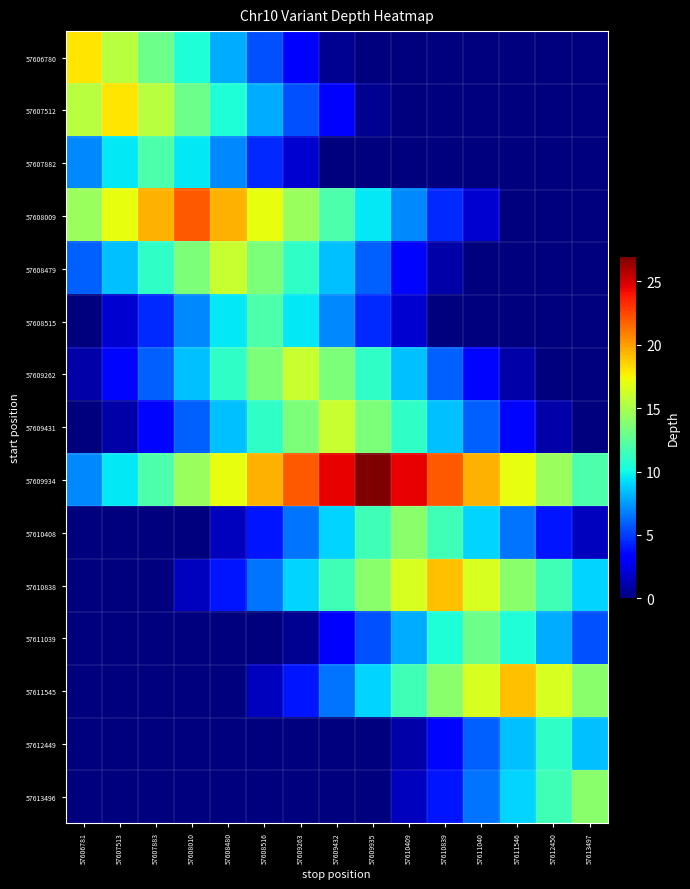

Rank the series at 57613497 from highest to lowest value.

57611545, 57613496, 57609934, 57610838, 57612449, 57611039, 57610408, 57606780, 57607512, 57607882, 57608009, 57608479, 57608515, 57609262, 57609431